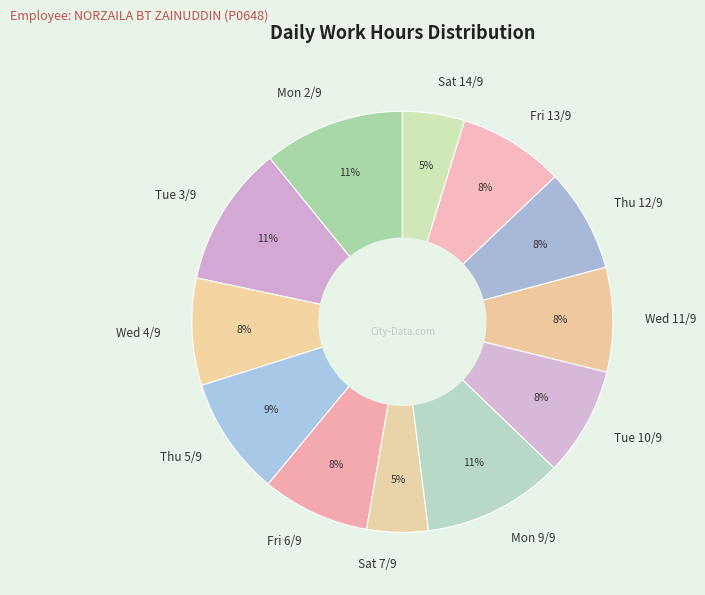

True or false: Thu 5/9 accounts for 9% of the total.

True